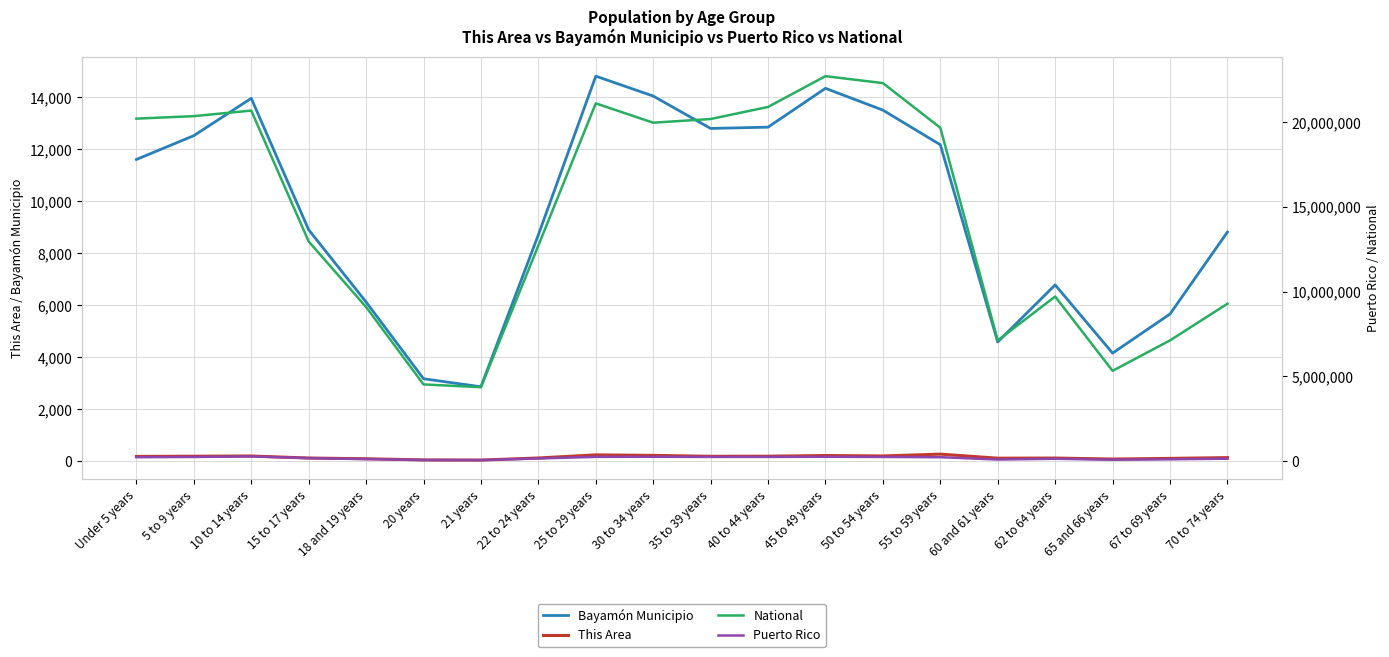

Is the value of Puerto Rico at 62 to 64 years greater than the value of National at 65 and 66 years?

No